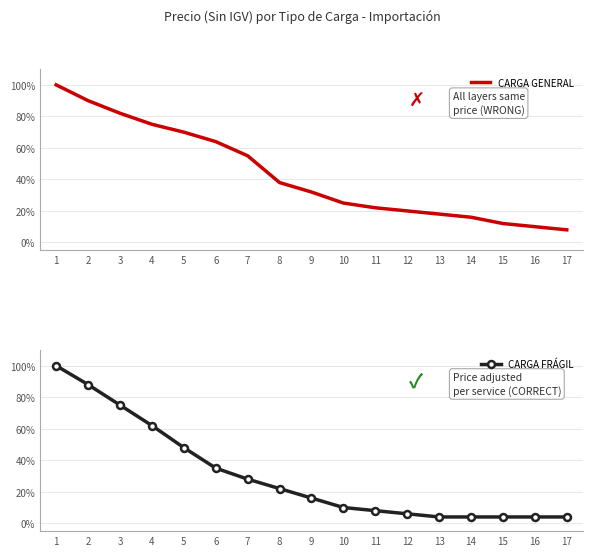

Is the value of CARGA GENERAL at 1 greater than the value of CARGA FRÁGIL at 14?

Yes